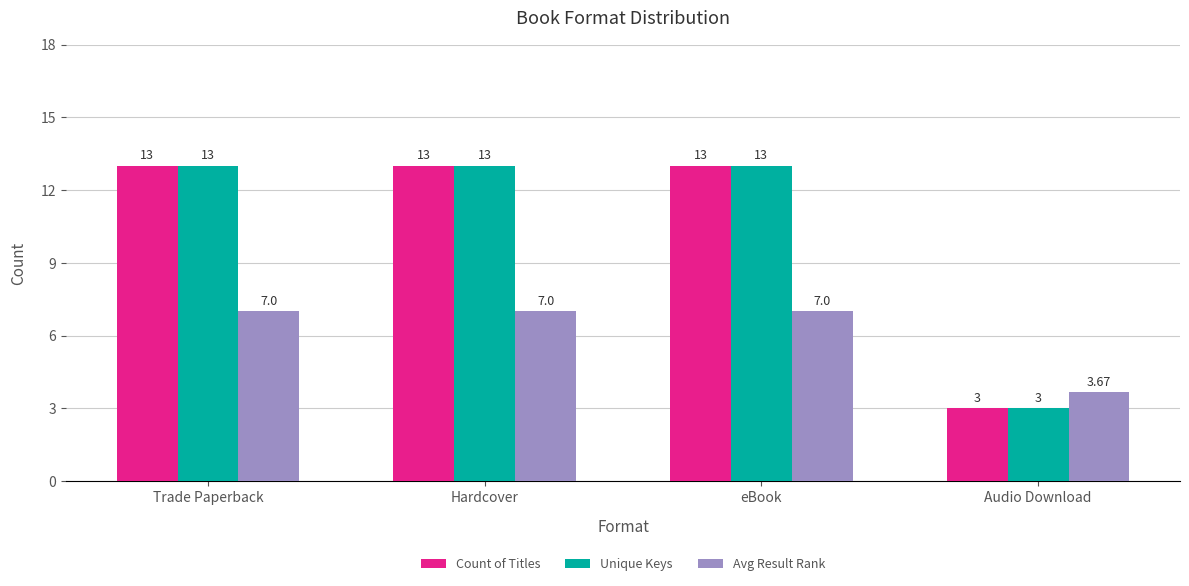

What is the difference between the highest and lowest values at Hardcover?

6.0